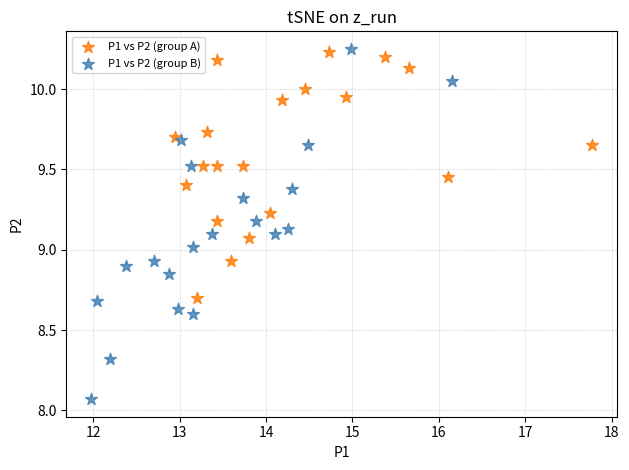

Which series contains the lowest Y value?

P1 vs P2 (group B)